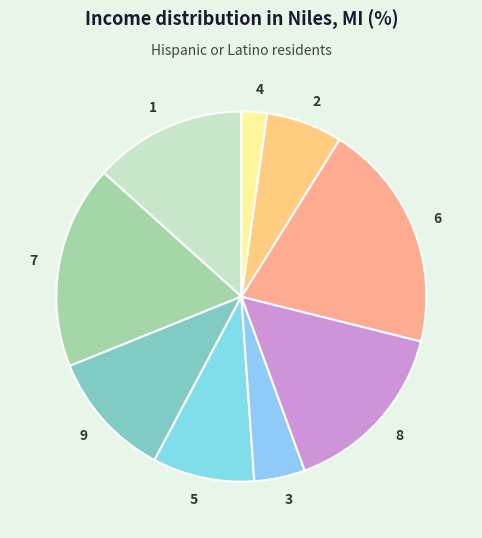

Is the sum of 9 and 1 greater than half?

No